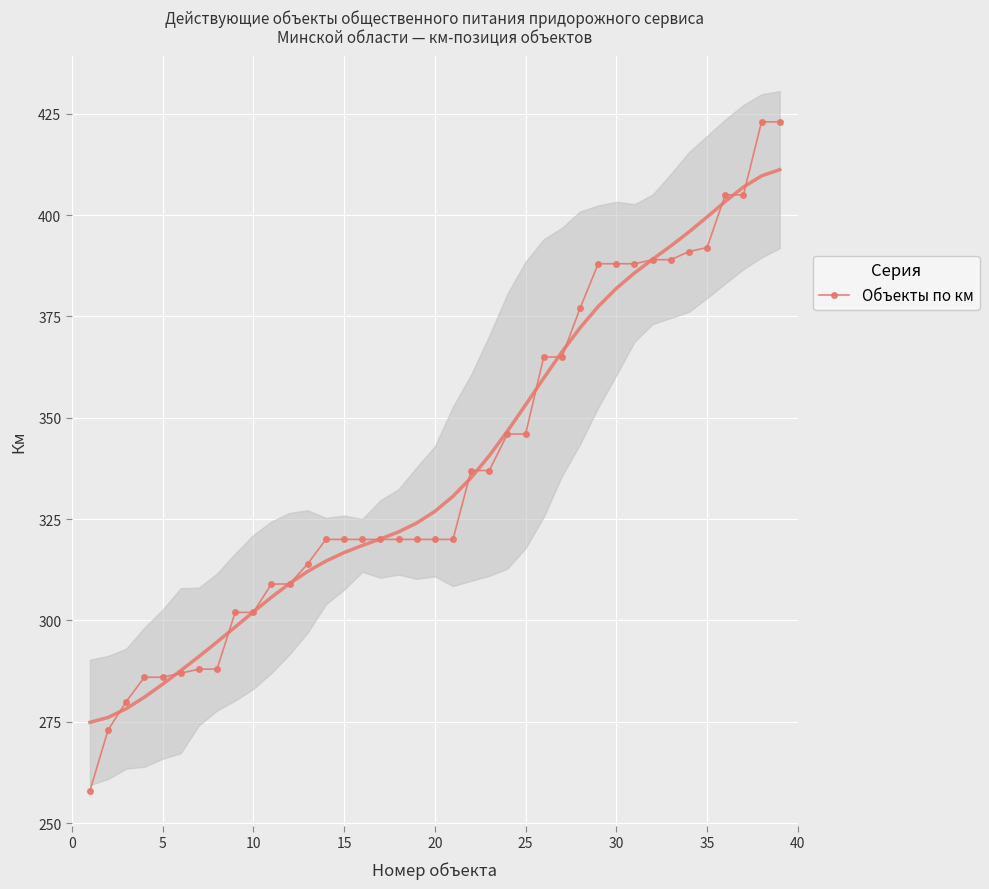

True or false: the data has more than 1 interior local peaks.

False